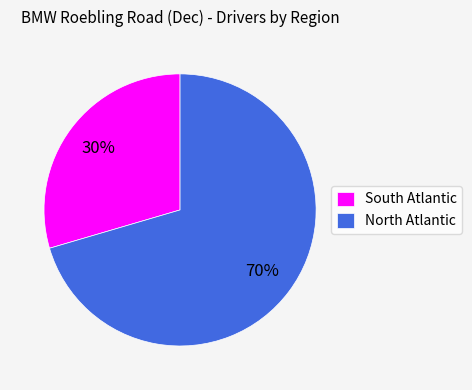

Combined, do South Atlantic and North Atlantic account for over 50%?

Yes